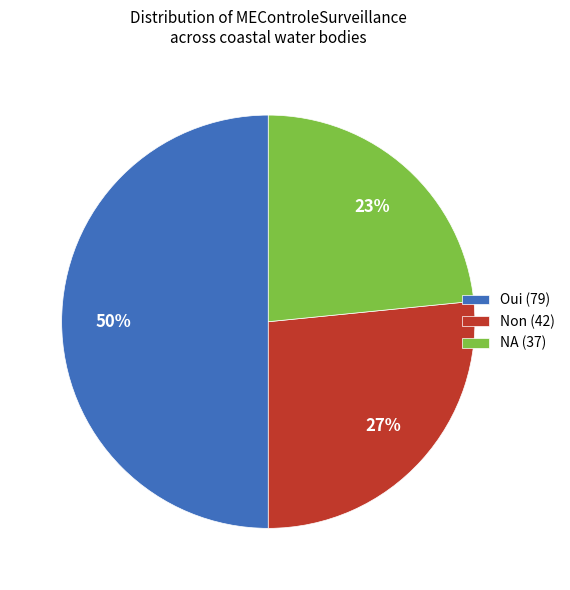

Is the sum of Oui (79) and NA (37) greater than half?

Yes